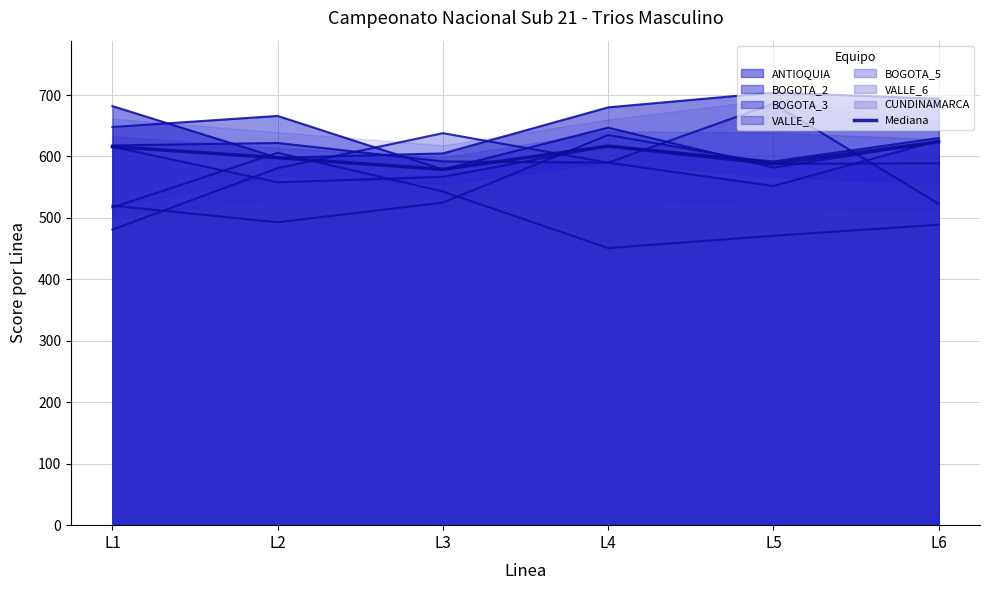

True or false: the data shows 624 at L6.

True